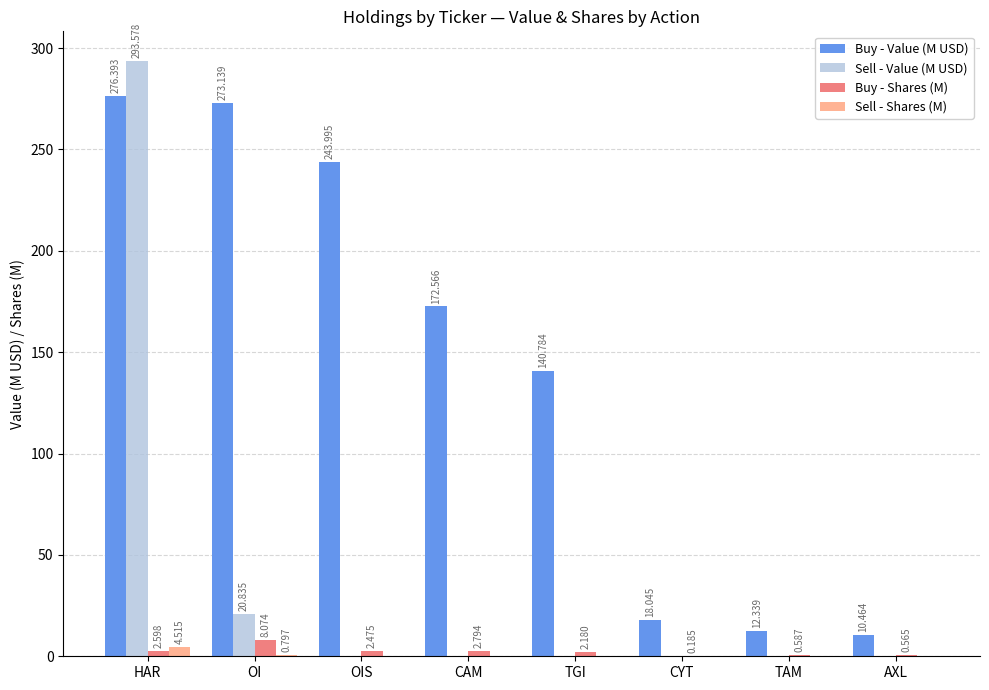

Are the bars grouped side by side (vs. stacked)?

Yes